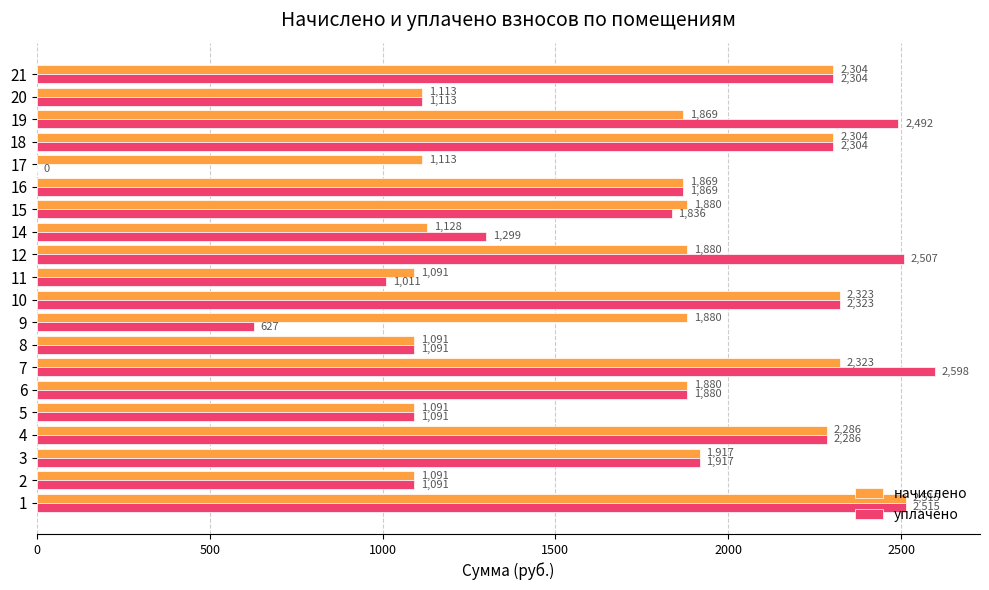

At which label does уплачено reach its peak?

7